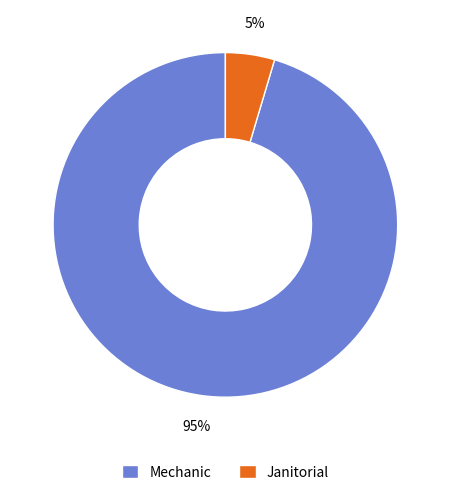

How many segments does this pie chart have?

2